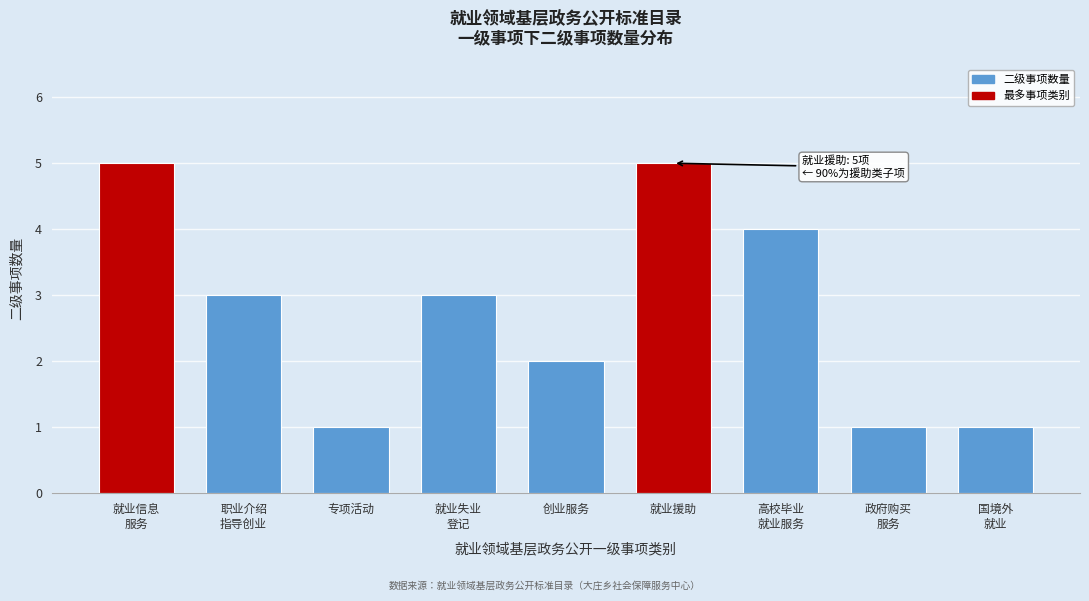

Reading right to left, what are all the values shown in this chart?

1	1	4	5	2	3	1	3	5